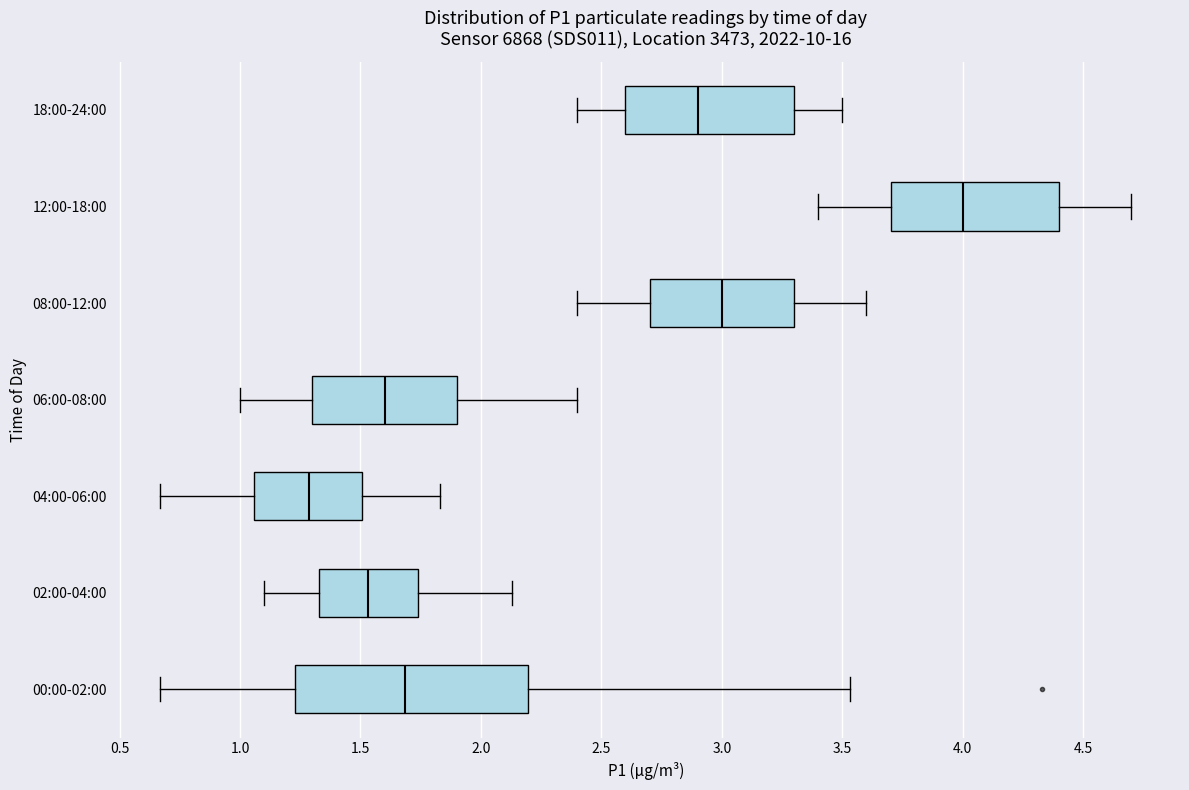

Which box has the furthest to the right median line?

12:00-18:00